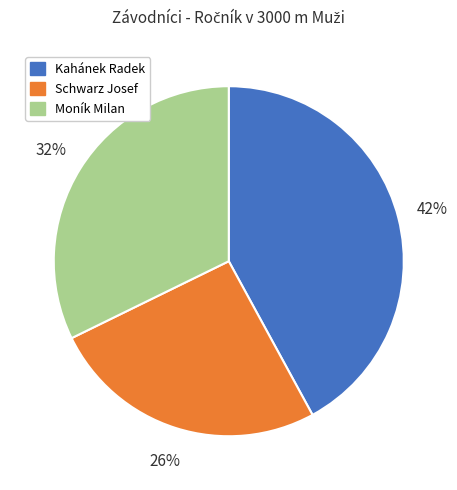

Count the number of slices in the pie.

3